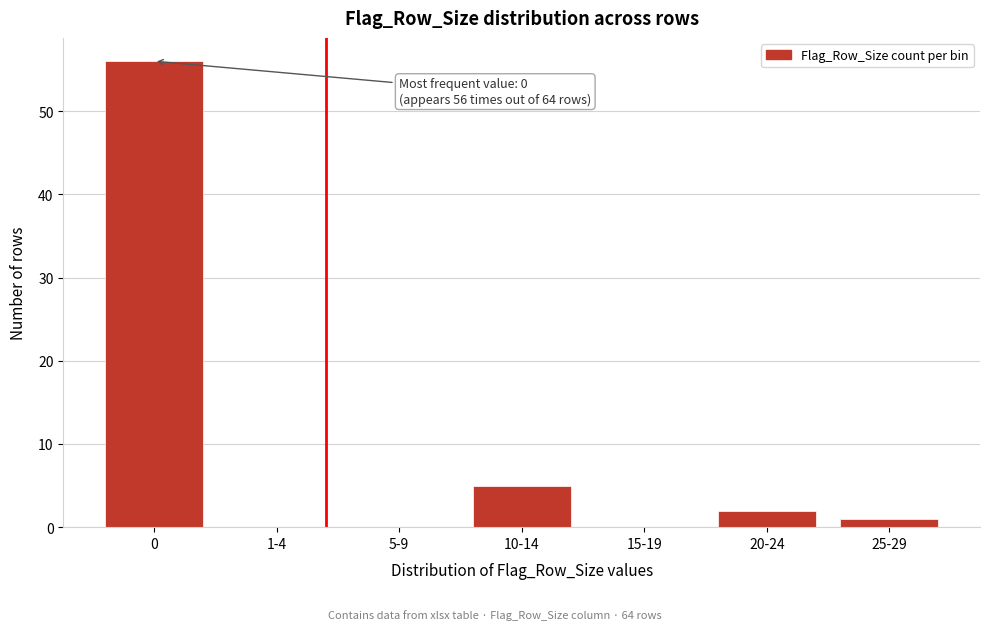

Reading left to right, list all the values displayed in this chart.

0=56	1-4=0	5-9=0	10-14=5	15-19=0	20-24=2	25-29=1